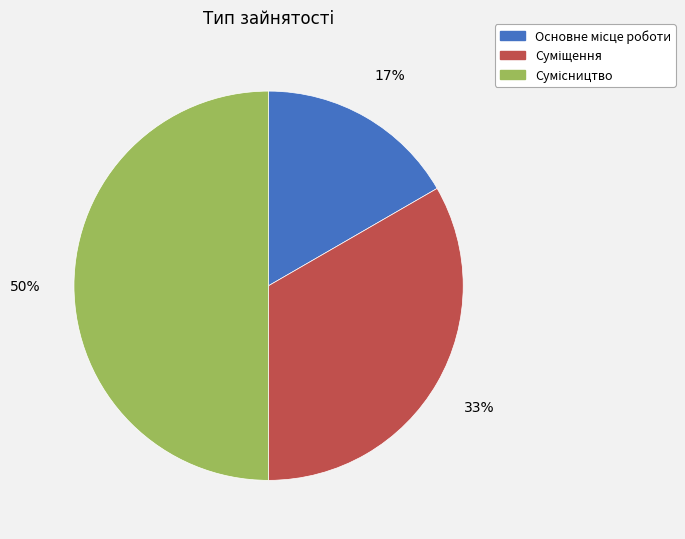

To the nearest percent, what is the average slice percentage?

33%